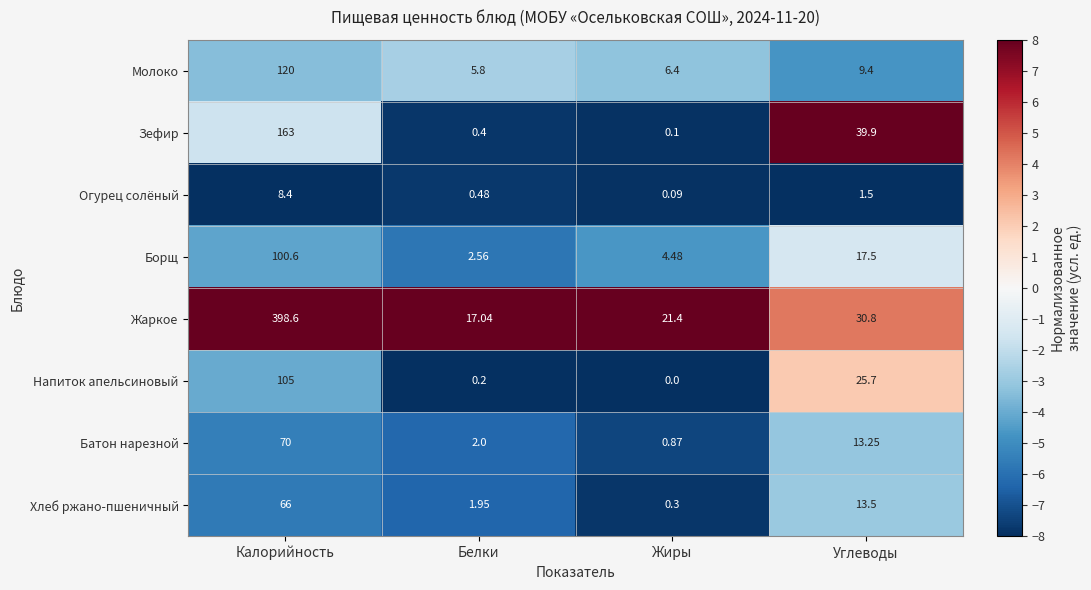

At which category is the sum across all series the highest?

Калорийность